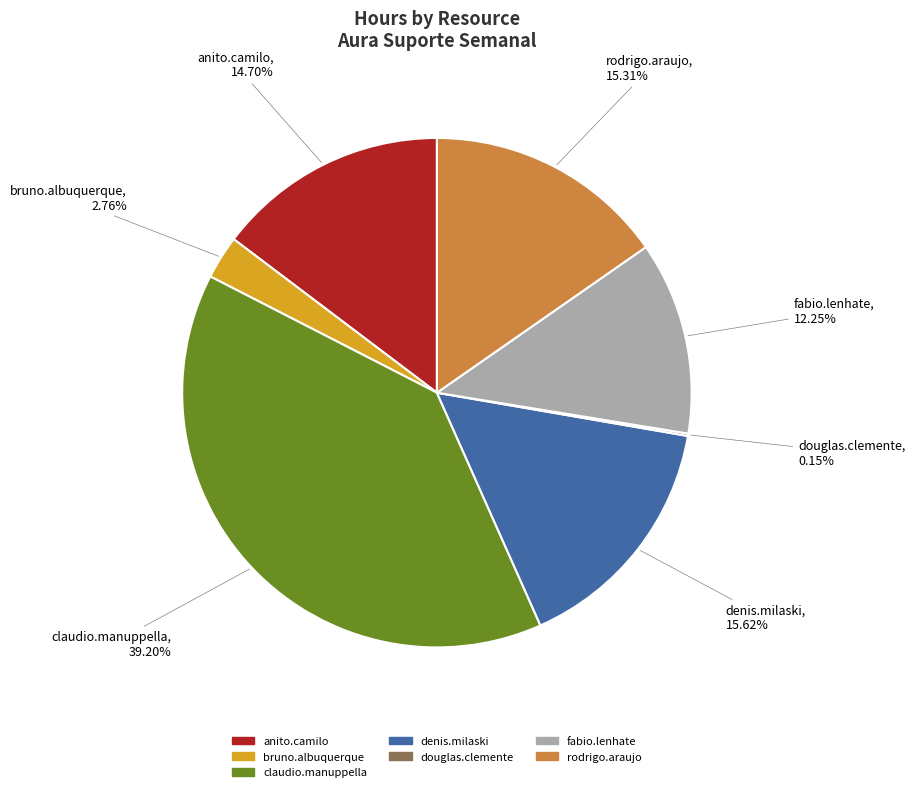

Does any single category account for the majority?

No